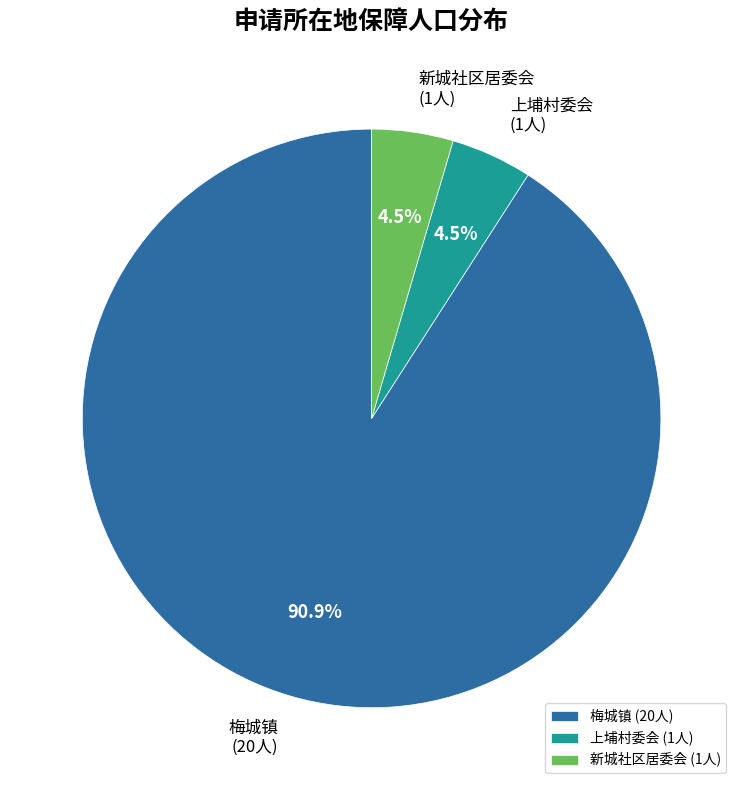

Count the number of slices in the pie.

3